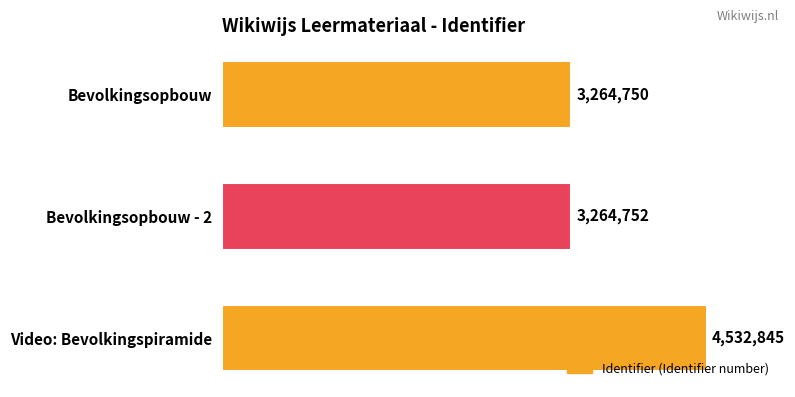

How many bars are there in total?

3